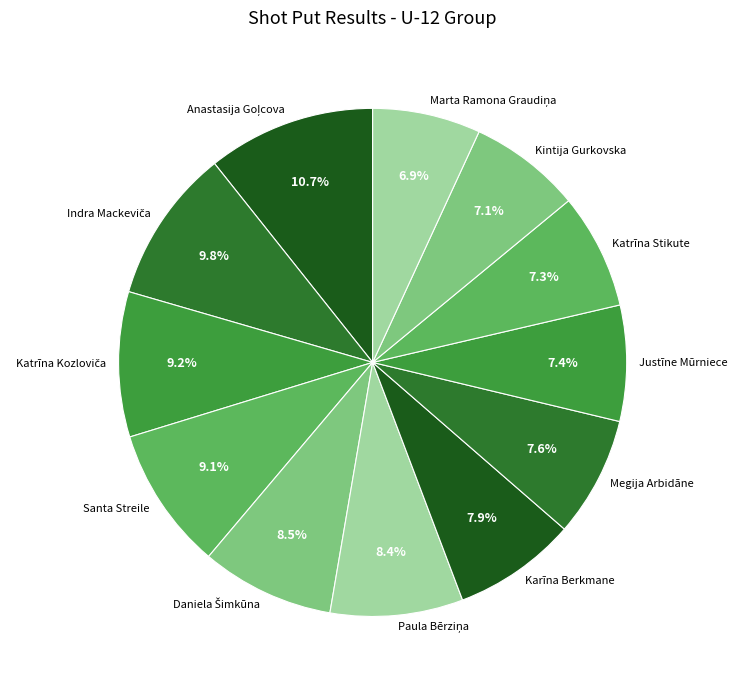

Is Megija Arbidāne the majority of the pie?

No